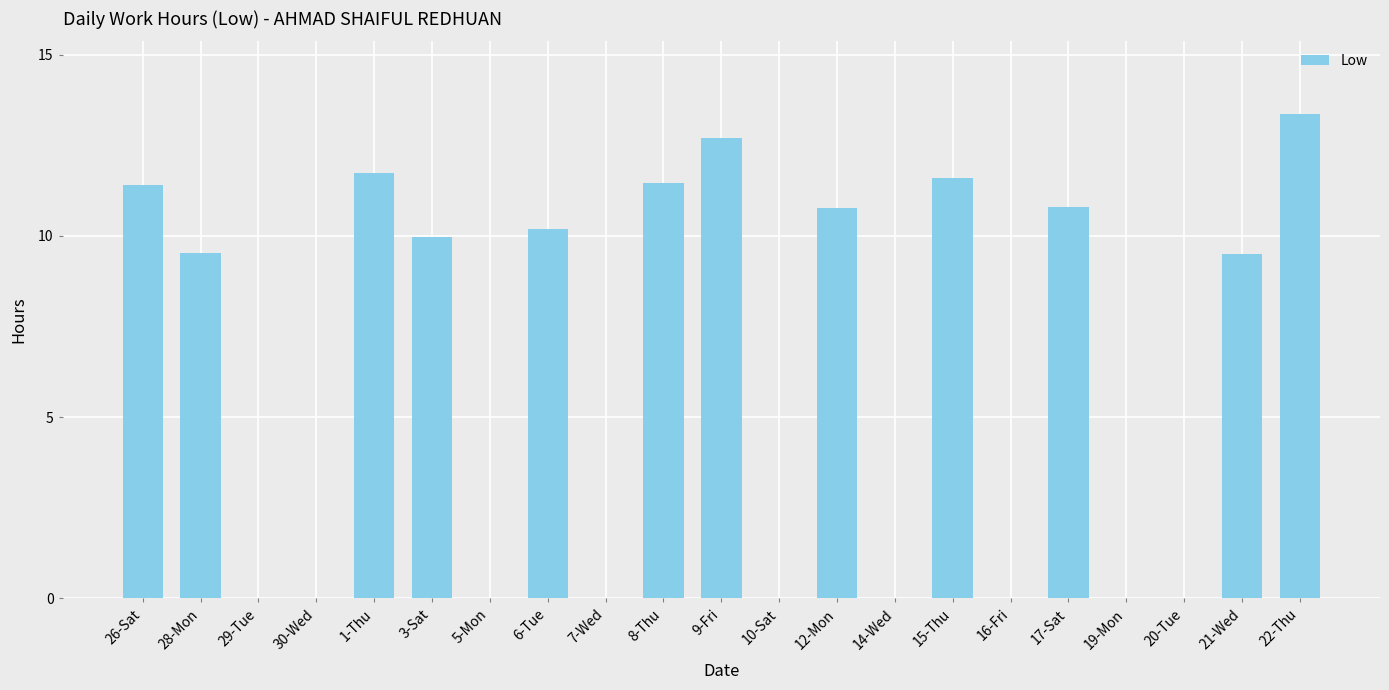

What is the greatest value displayed?

13.4